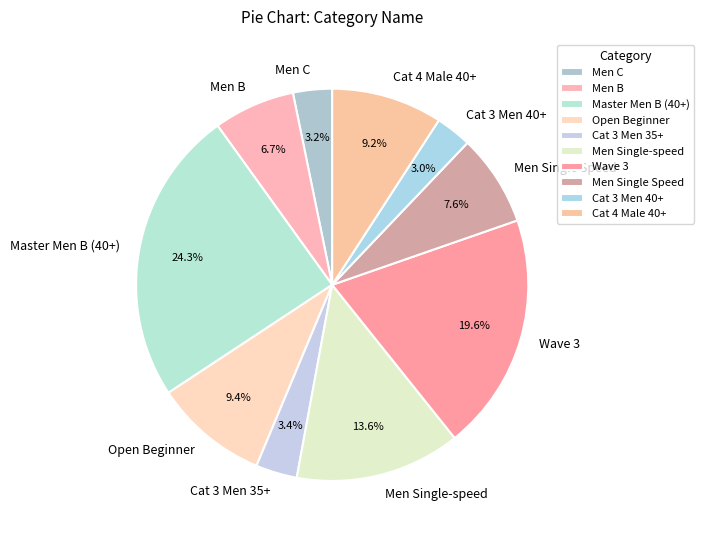

To the nearest percent, what is the combined percentage of Men B and Cat 3 Men 35+?

10%